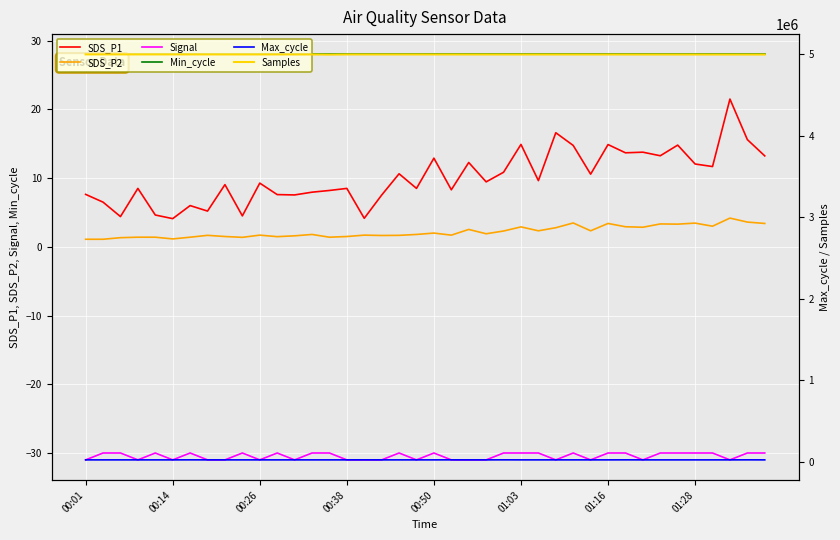

The Signal series shows -43.4 at 24. True or false?

False